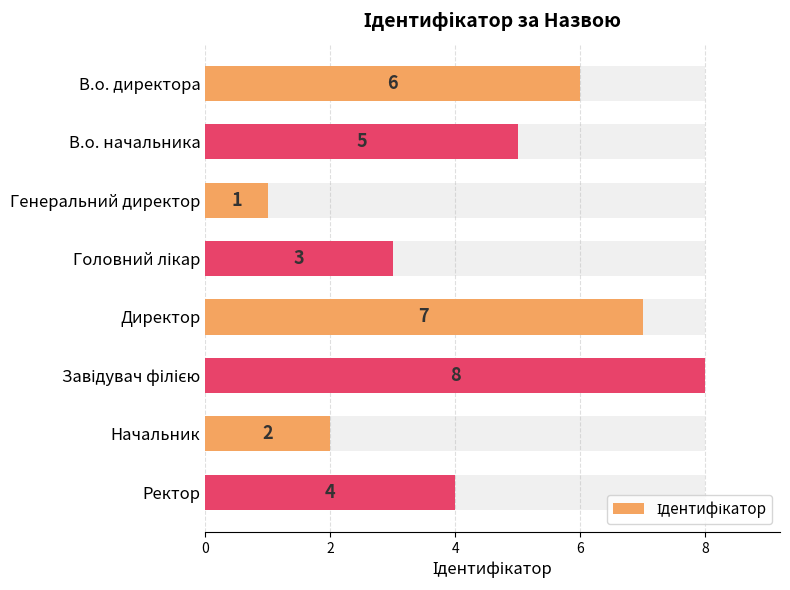

What is the change in value from В.о. начальника to Директор?

+2